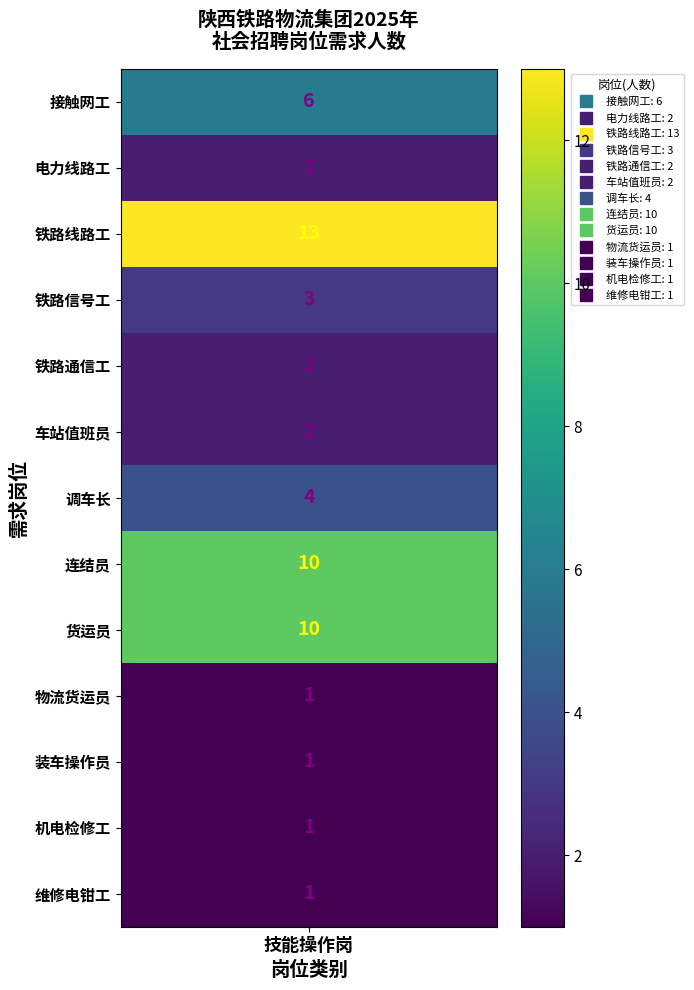

What is the average value of the 需求人数 series?

4